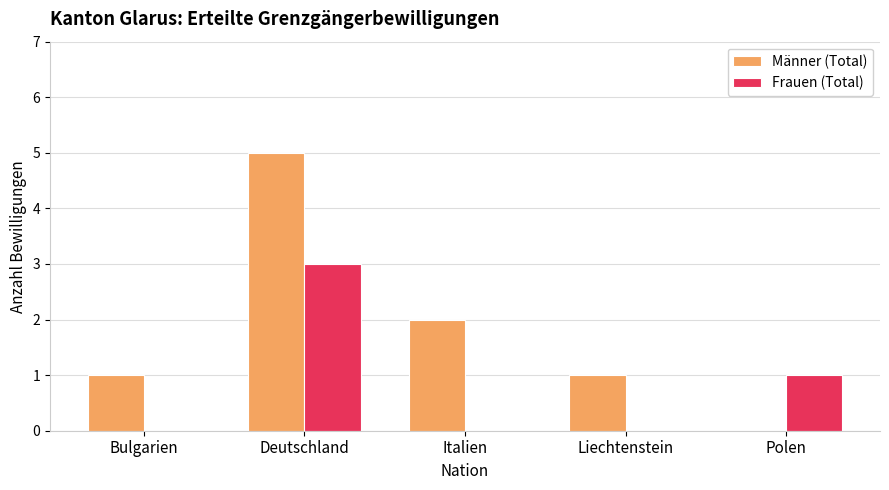

What is the total value across all series at Italien?

2